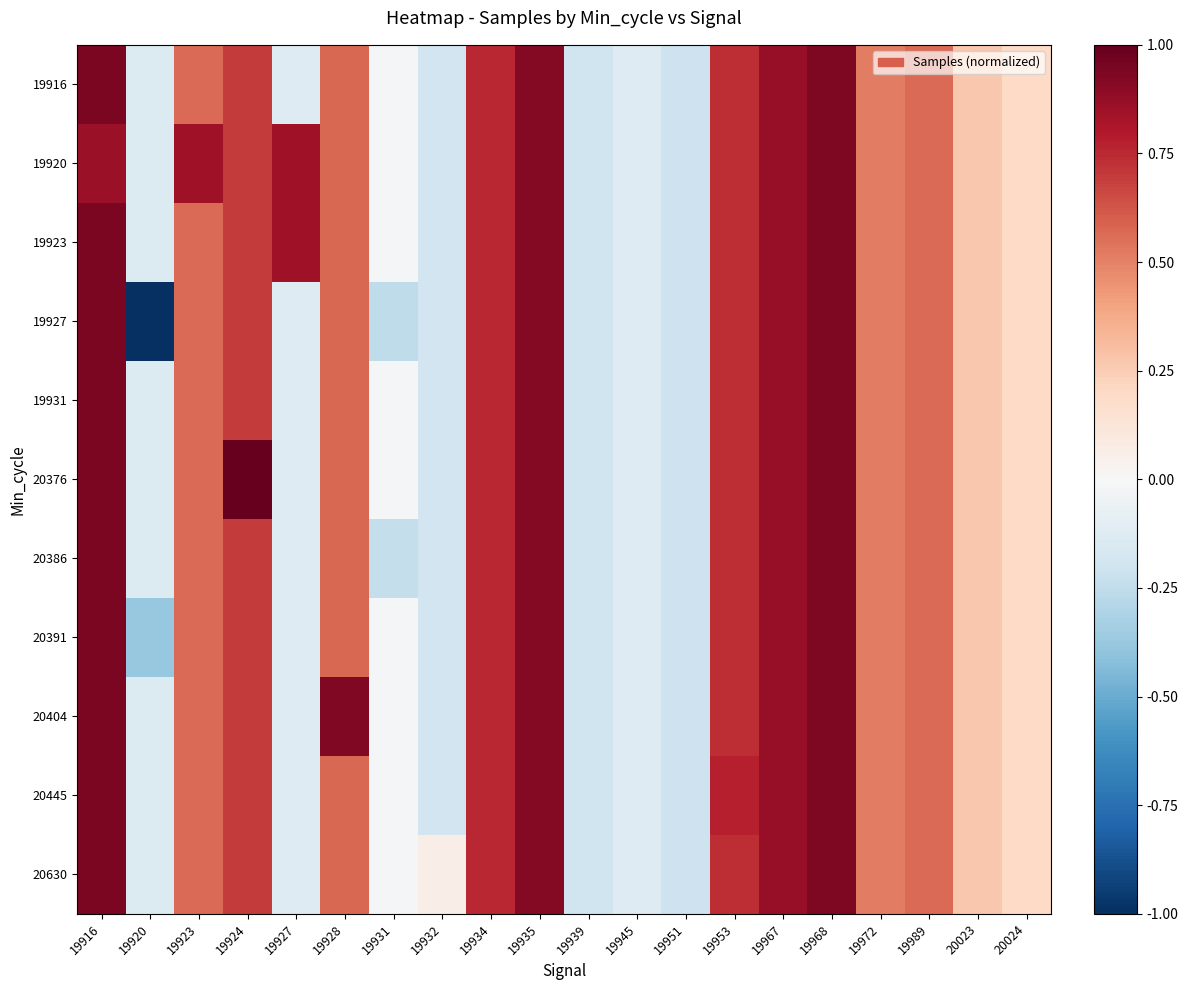

Rank the series by their maximum value, from lowest to highest.

19920, 19916, 19923, 19927, 19931, 20386, 20391, 20404, 20445, 20630, 20376